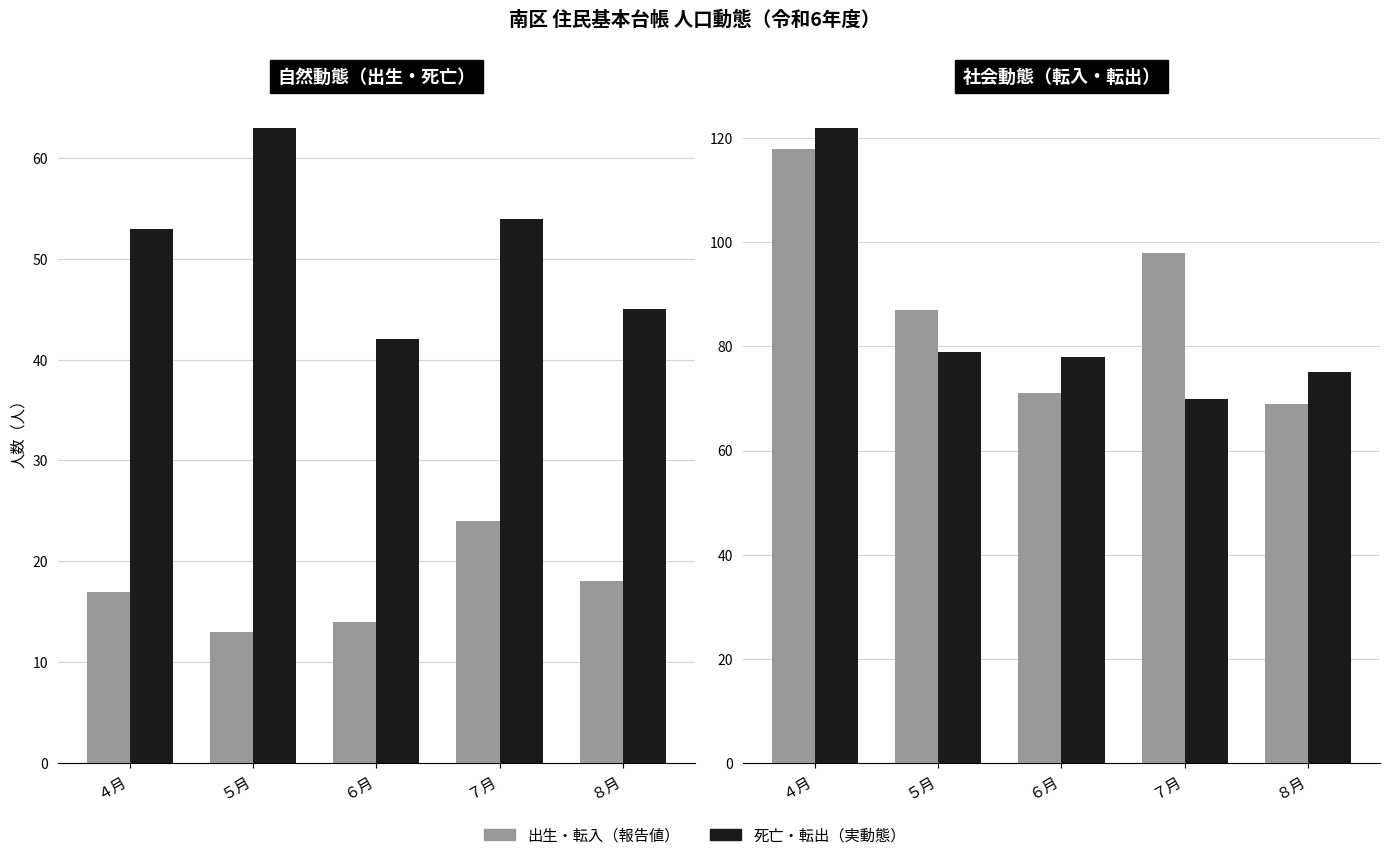

Is the value of 出生 at ８月 greater than the value of 転出 at ７月?

No